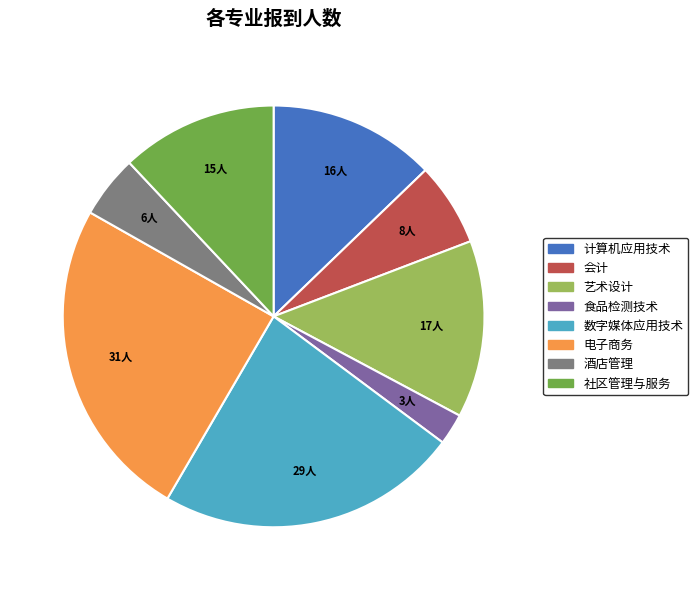

Is the sum of 会计 and 电子商务 greater than half?

No